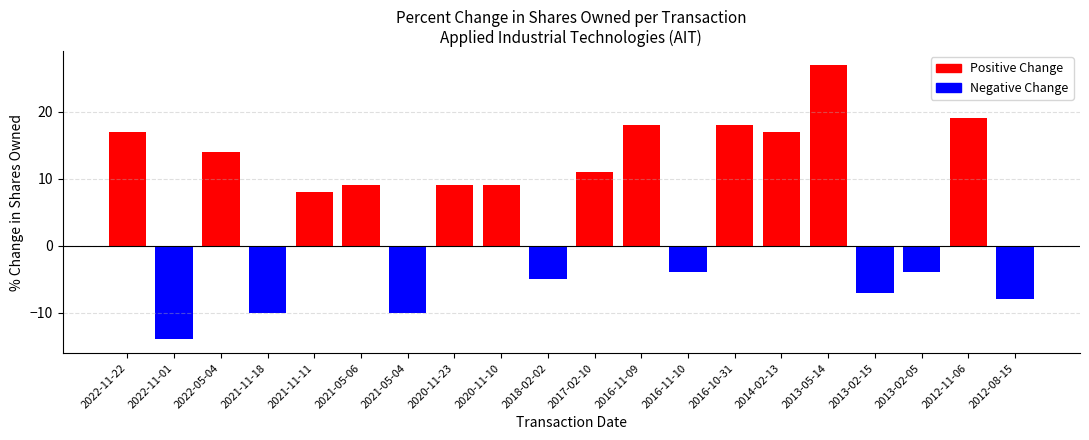

What is the maximum value shown in the chart?

27